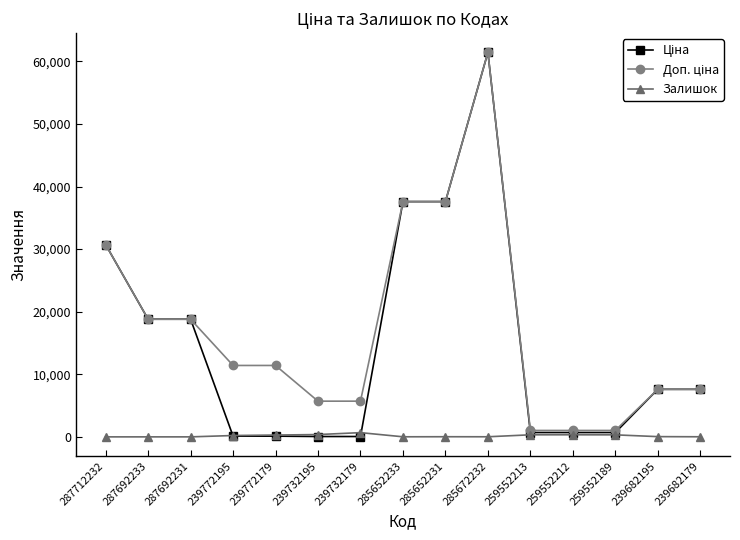

At how many categories does at least one series exceed 1836?

12